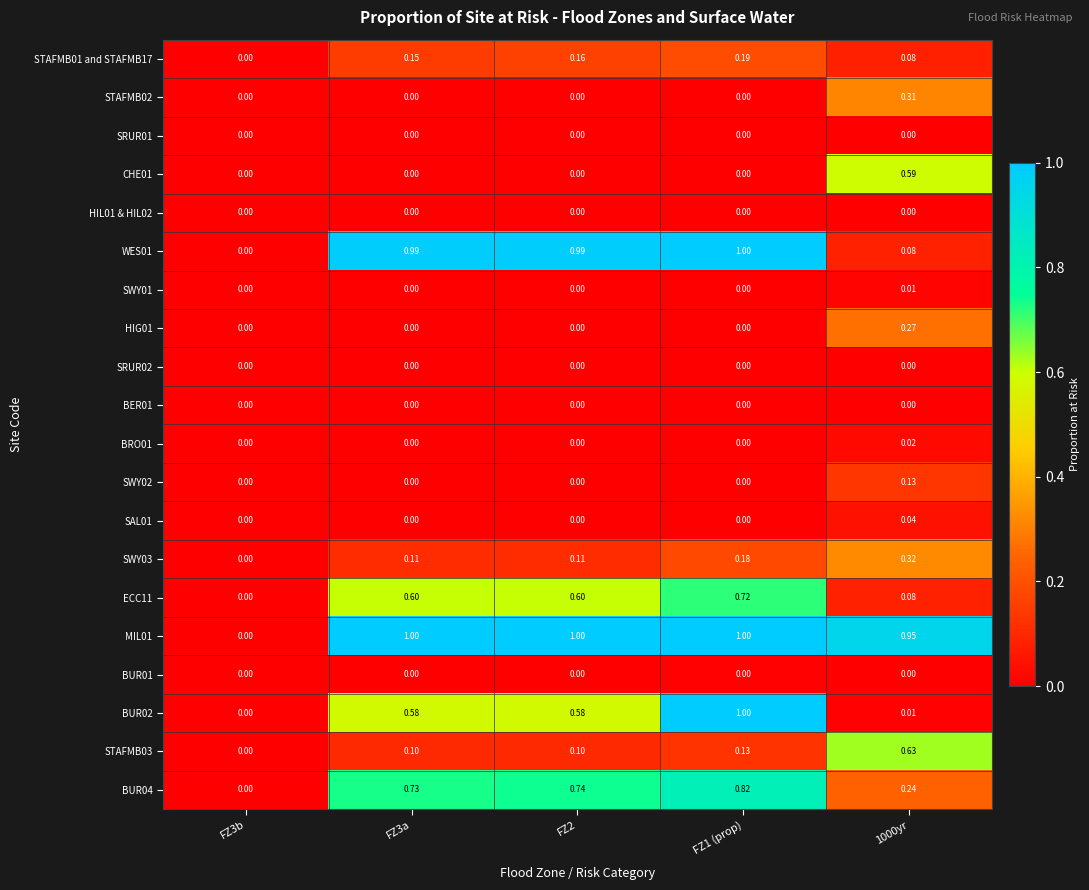

What is the greatest value displayed?

1.0